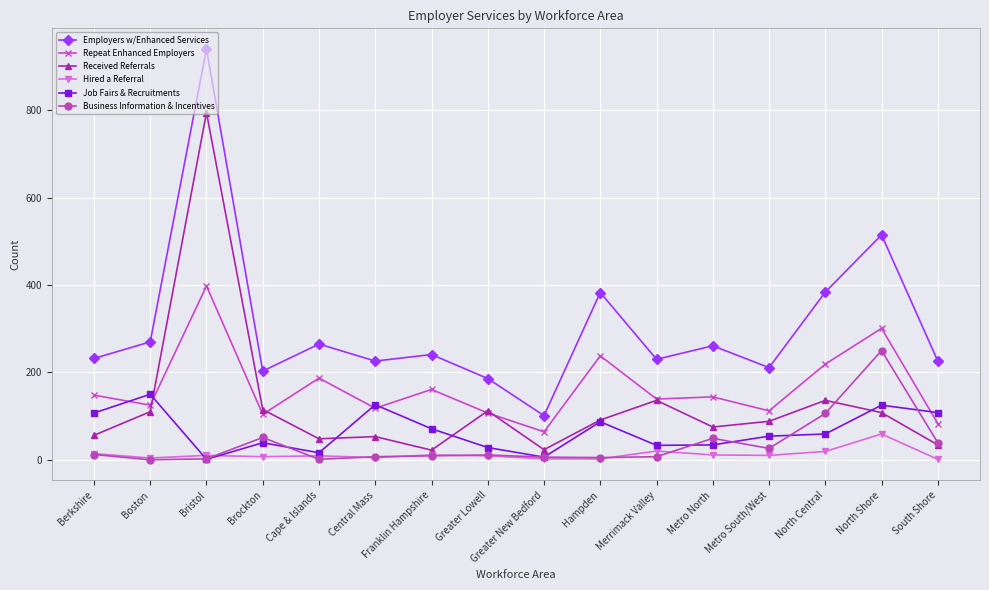

What is the sum of the Job Fairs & Recruitments values at Metro South/West and Bristol?

55